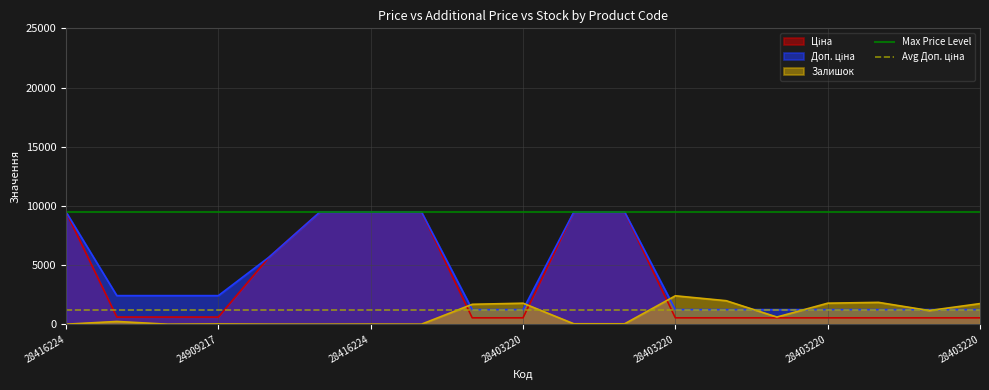

What value does the Avg Доп. ціна series have at 24909217?

1235.4